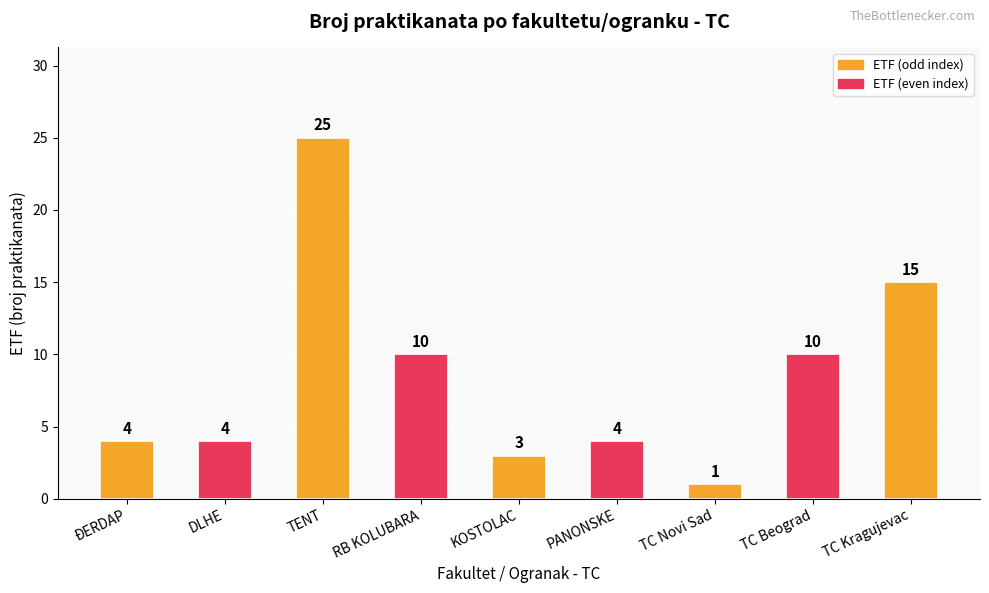

Reading right to left, list all the values displayed in this chart.

15	10	1	4	3	10	25	4	4